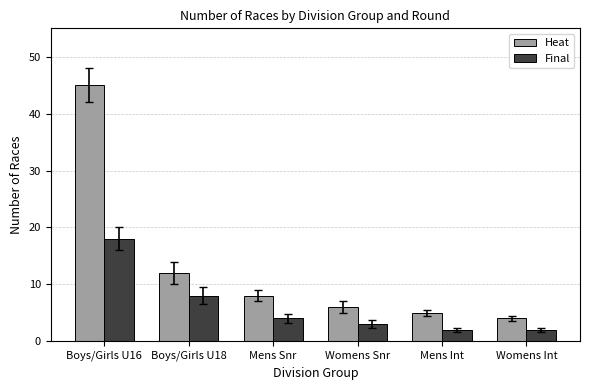

What is the difference between the second highest and minimum values in the Heat series?

8